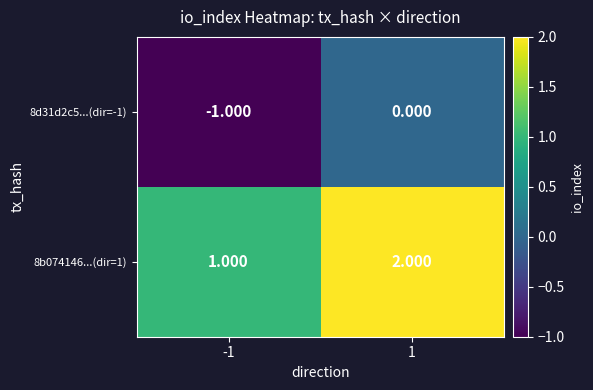

Count the number of data series in this chart.

2